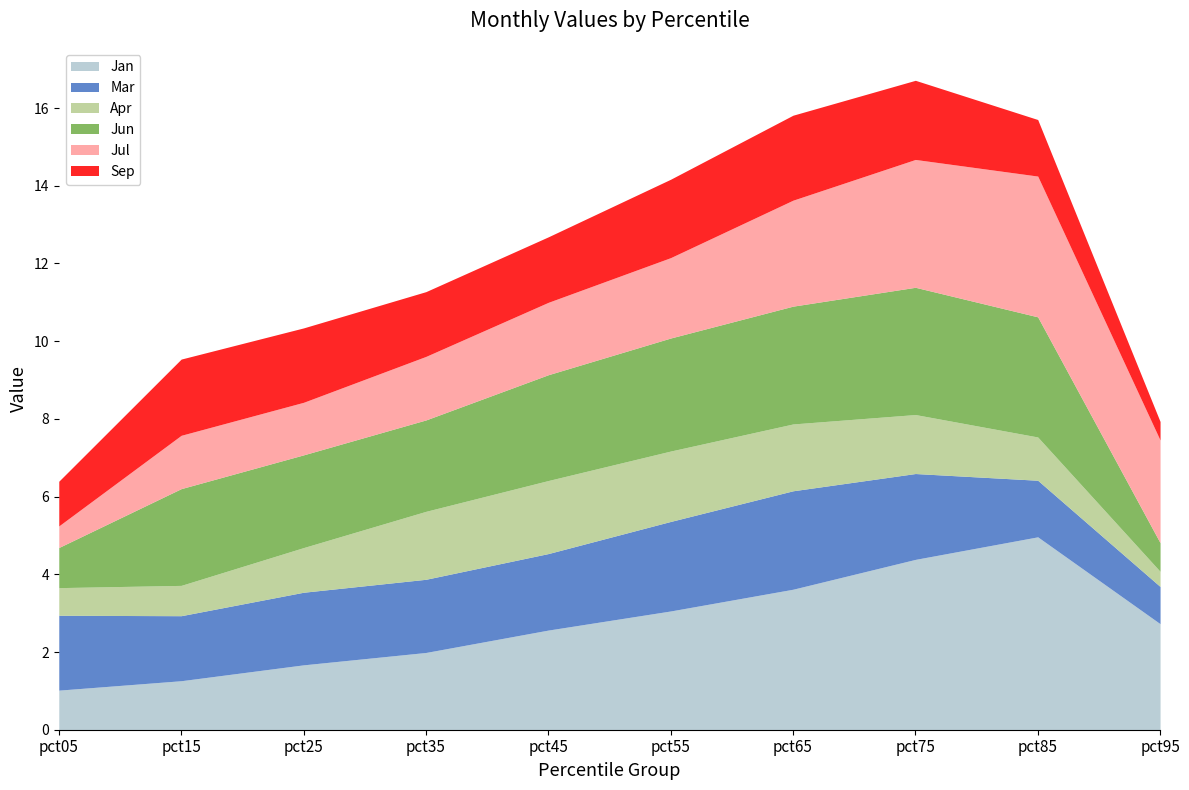

List the series in order of their overall mean, lowest first.

Apr, Sep, Mar, Jul, Jun, Jan